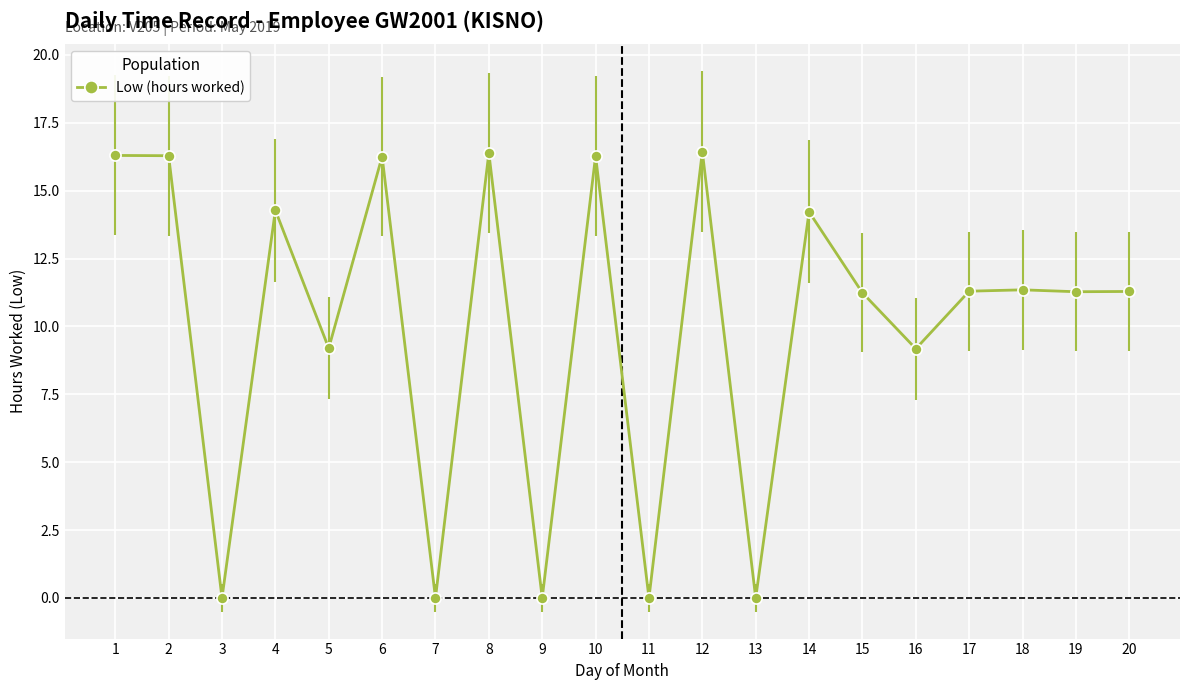

True or false: the data shows 5.7 at 1.

False